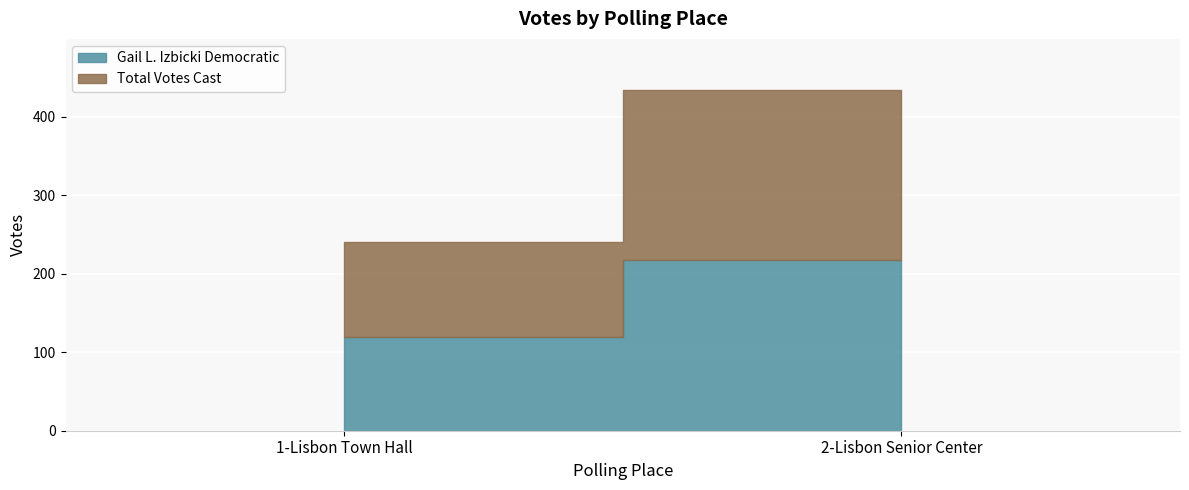

How many values in the Total Votes Cast series are below 217?

1